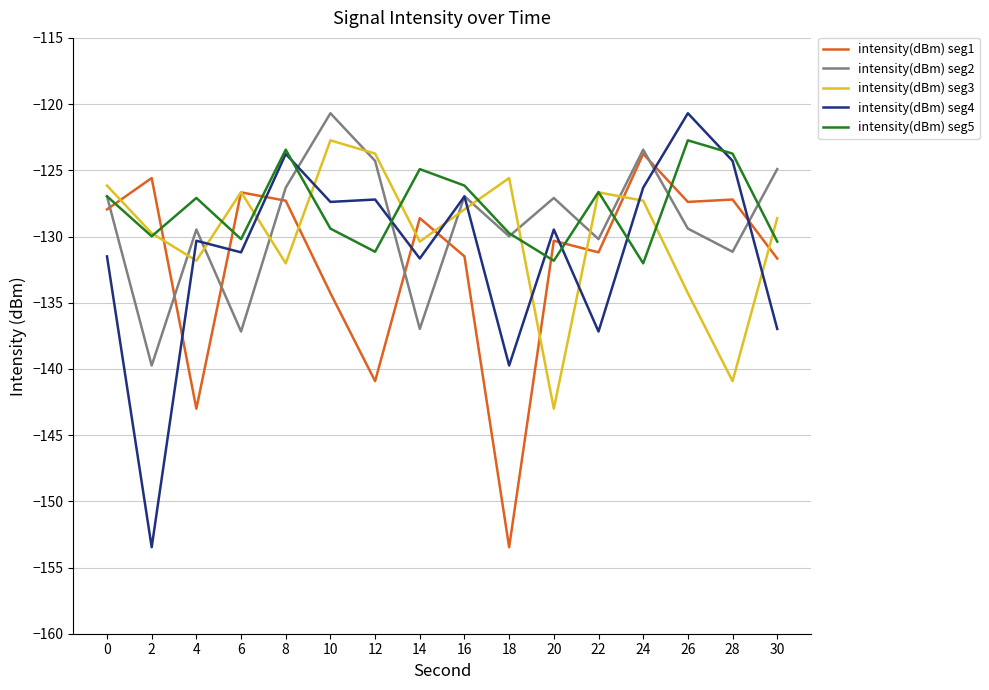

Rank the series by their average value, from highest to lowest.

intensity(dBm) seg5, intensity(dBm) seg2, intensity(dBm) seg3, intensity(dBm) seg4, intensity(dBm) seg1